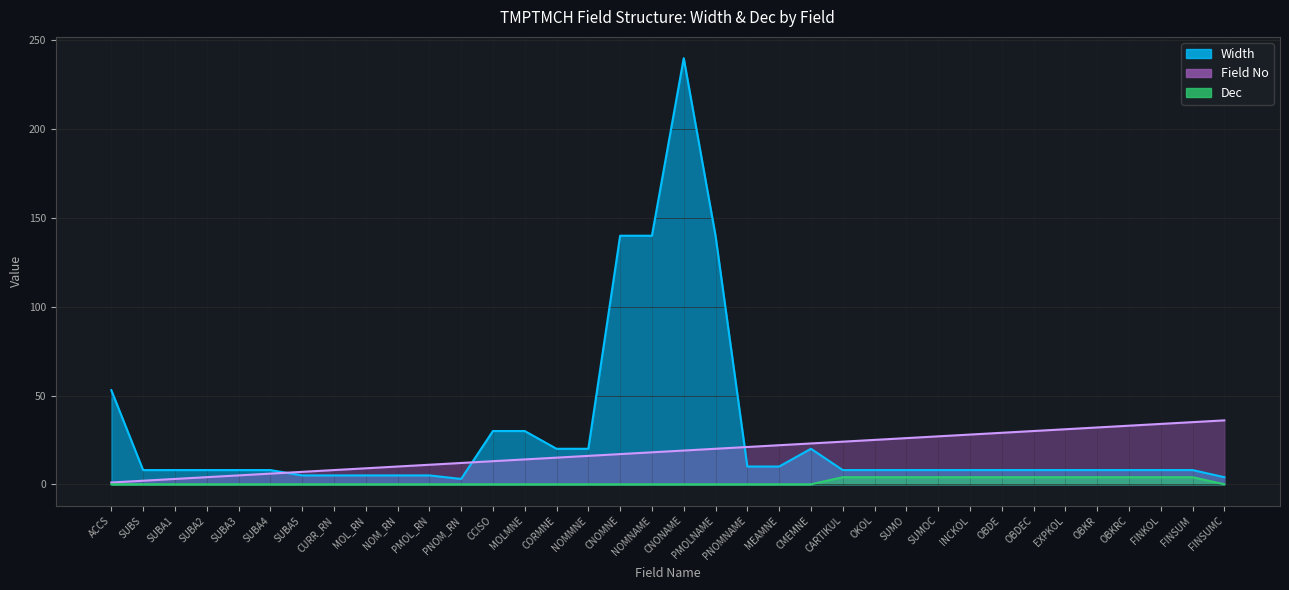

Is it true that Dec equals 0 at PNOM_RN?

True